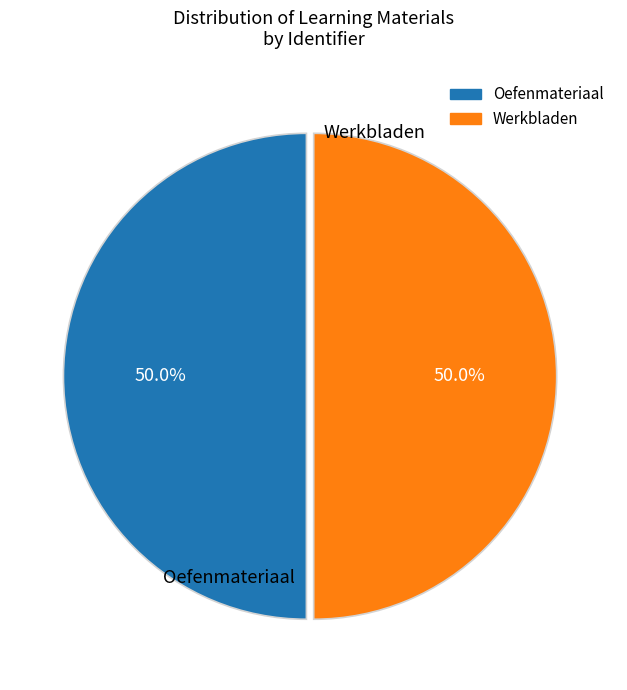

Count the number of slices in the pie.

2